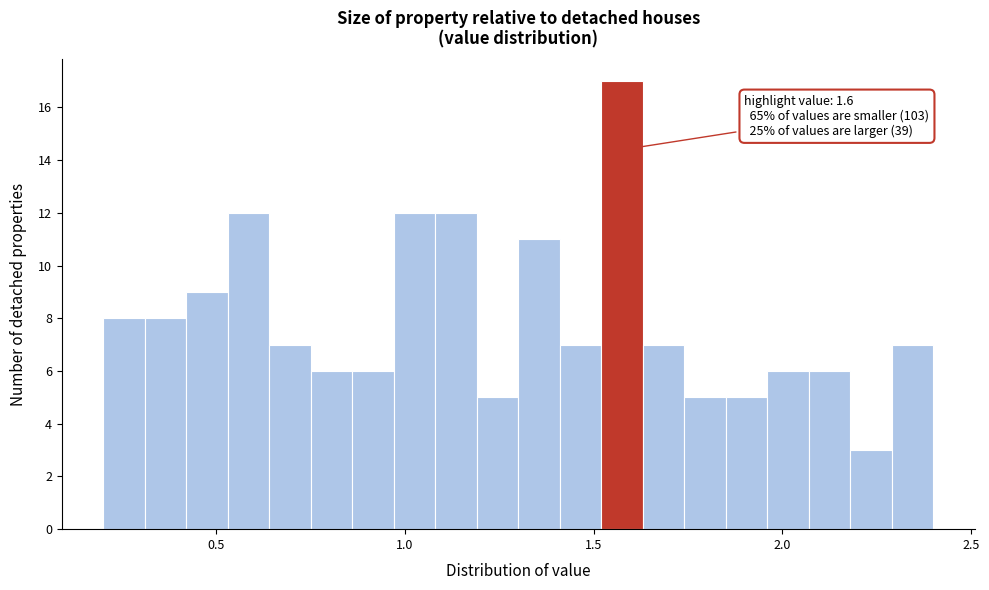

Read against the x-axis, roughly where is the centre of the tallest bar?

1.60